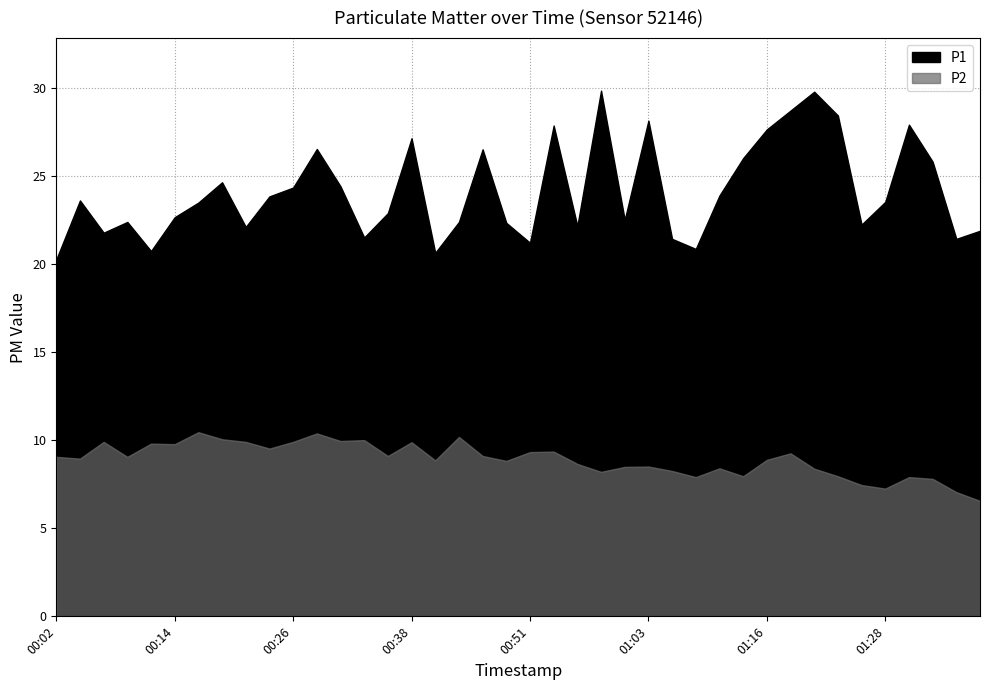

What is the sum of the P2 values at 01:08 and 00:43?

18.1